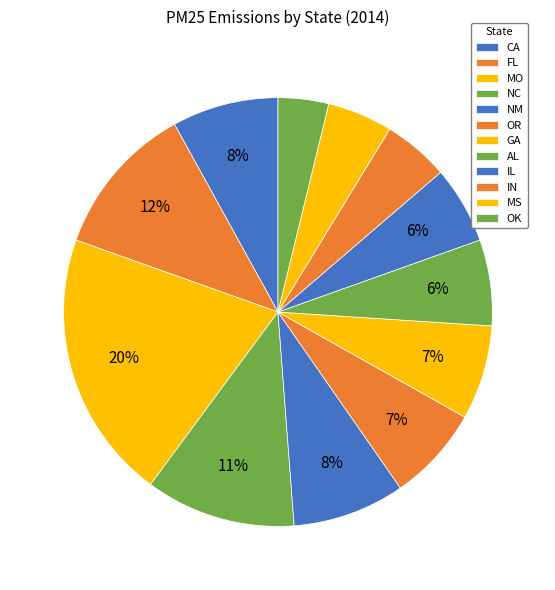

Is there a majority slice in this chart?

No